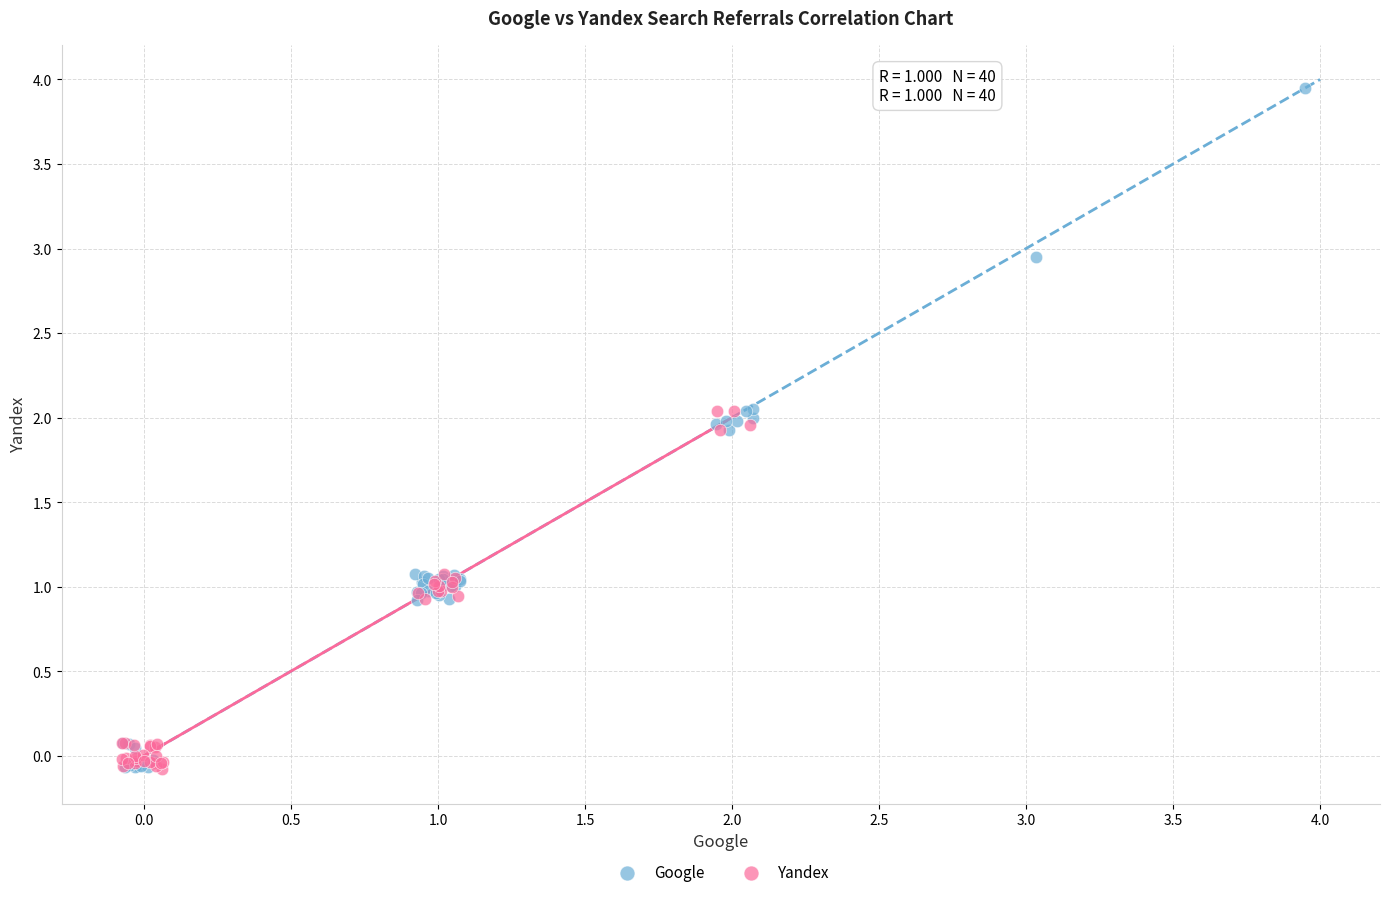

Which series has the widest spread of Y values?

Google